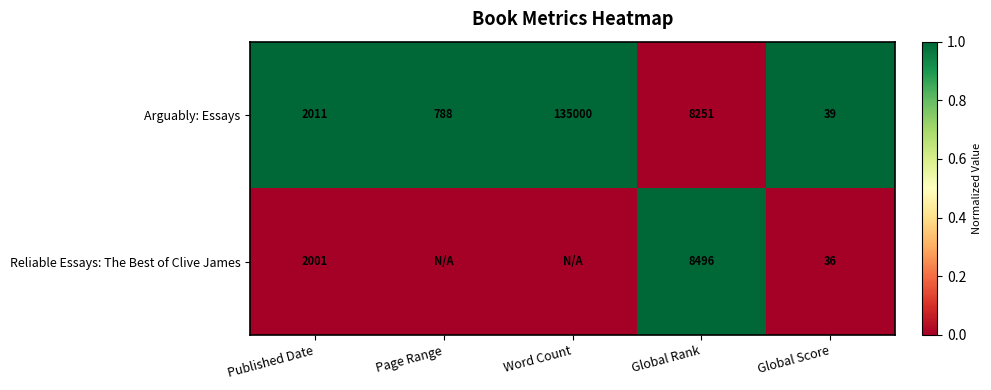

At how many categories does at least one series exceed 0?

5